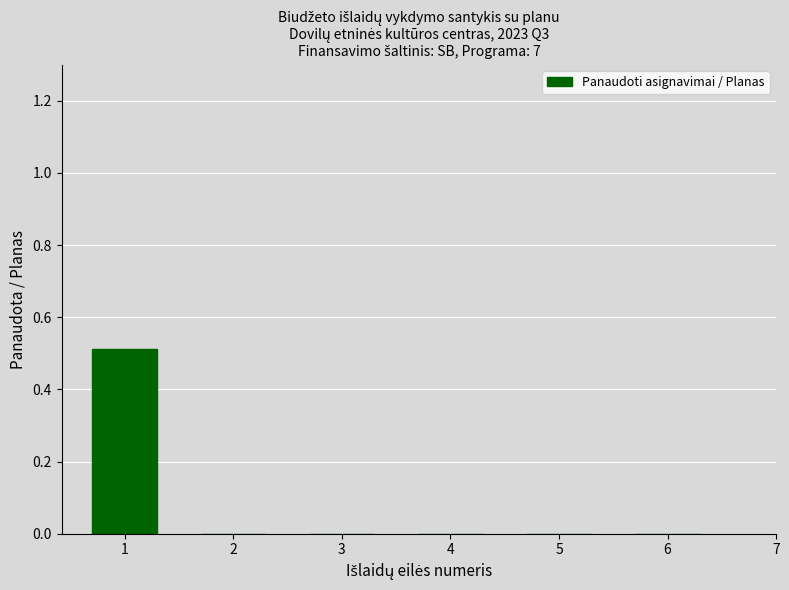

Are the bars grouped side by side (vs. stacked)?

No